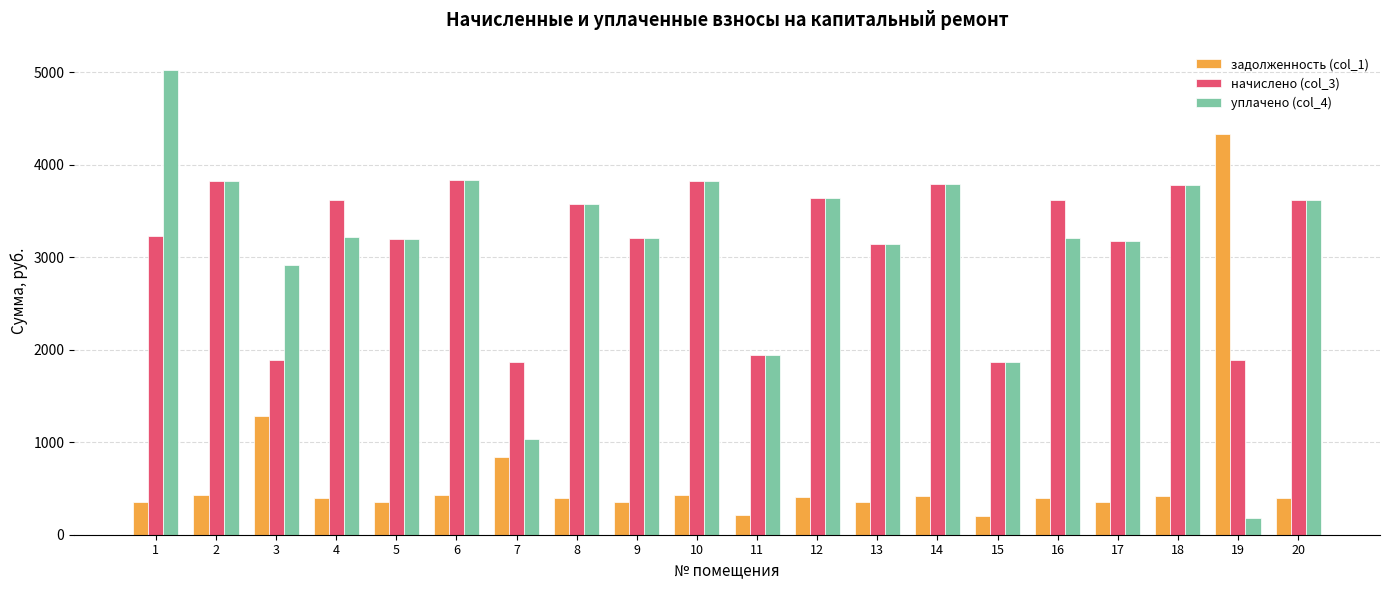

What is the difference between the maximum and minimum values in the уплачено (col_4) series?

4840.7